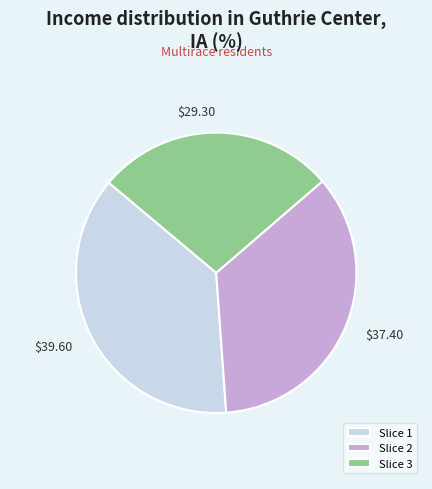

Approximately how many times larger is the value at Slice 2 compared to Slice 1?

0.9